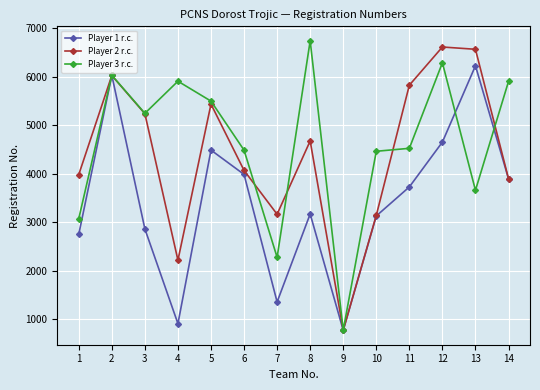

Is the value of Player 1 r.c. at 5 greater than the value of Player 2 r.c. at 1?

Yes